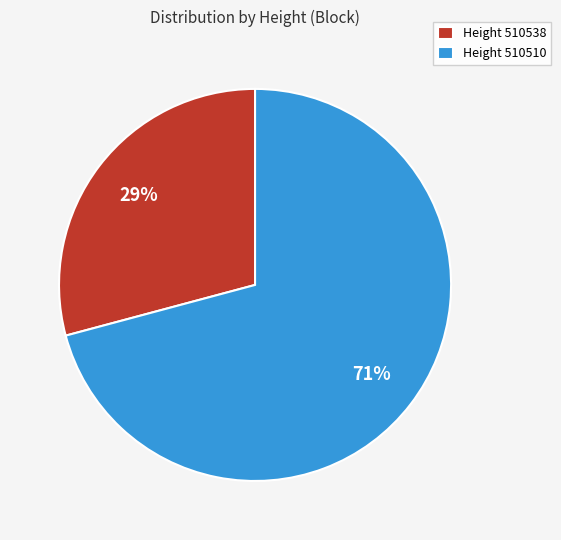

What is the smallest slice in the pie chart?

Height 510538